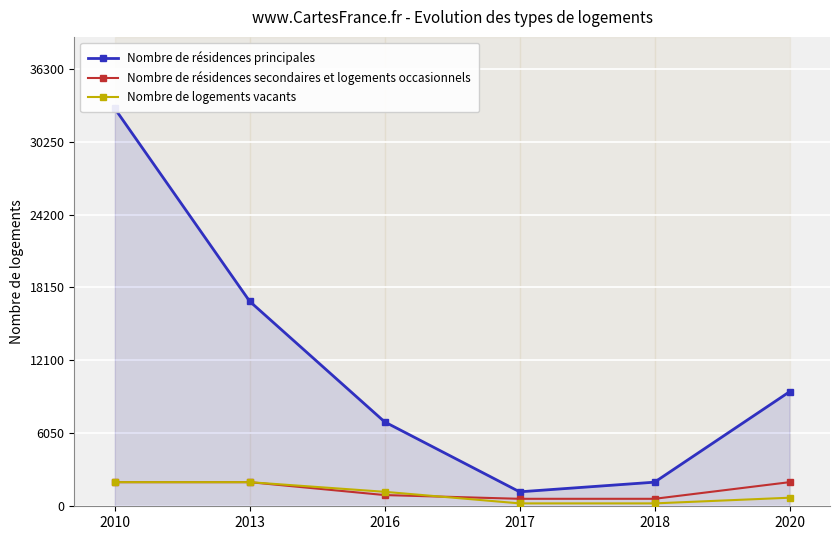

What is the sum of the Nombre de logements vacants values at 2016 and 2020?

1910